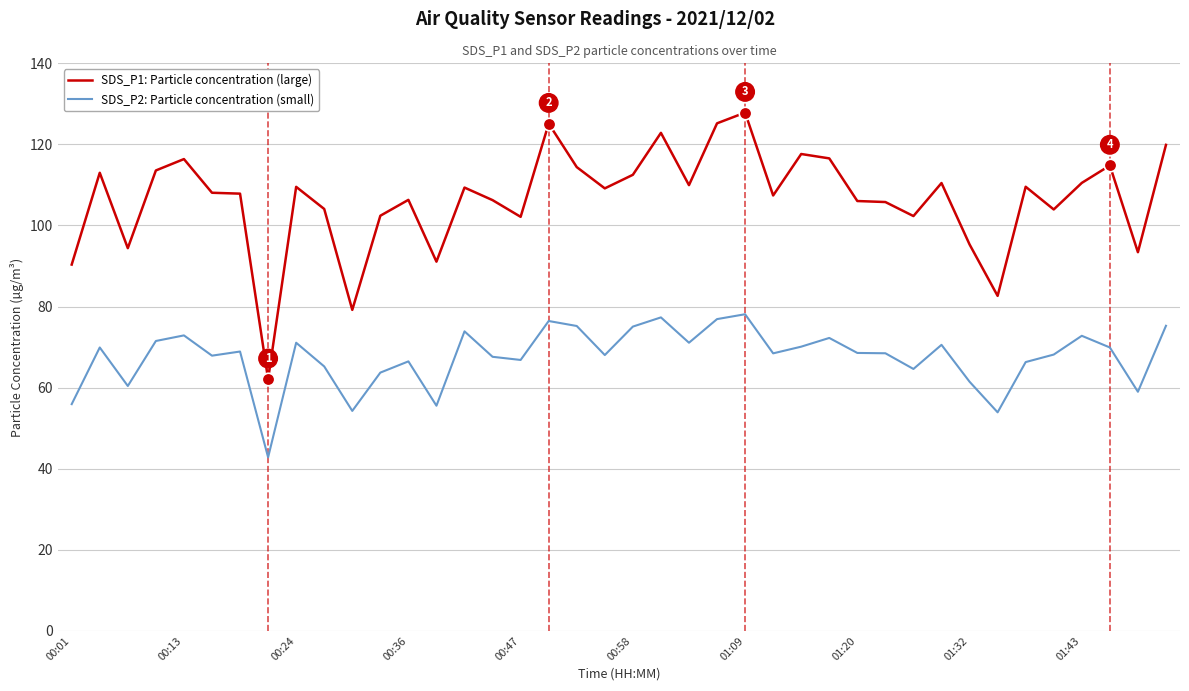

Which series has the largest total across all categories?

SDS_P1: Particle concentration (large)